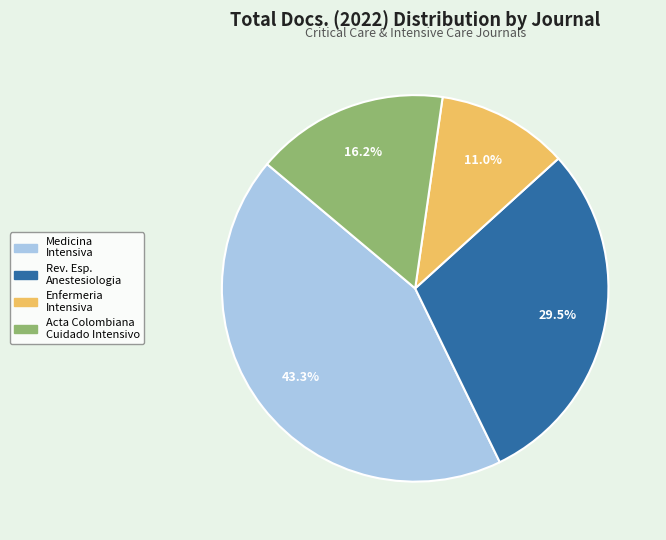

Is there a majority slice in this chart?

No